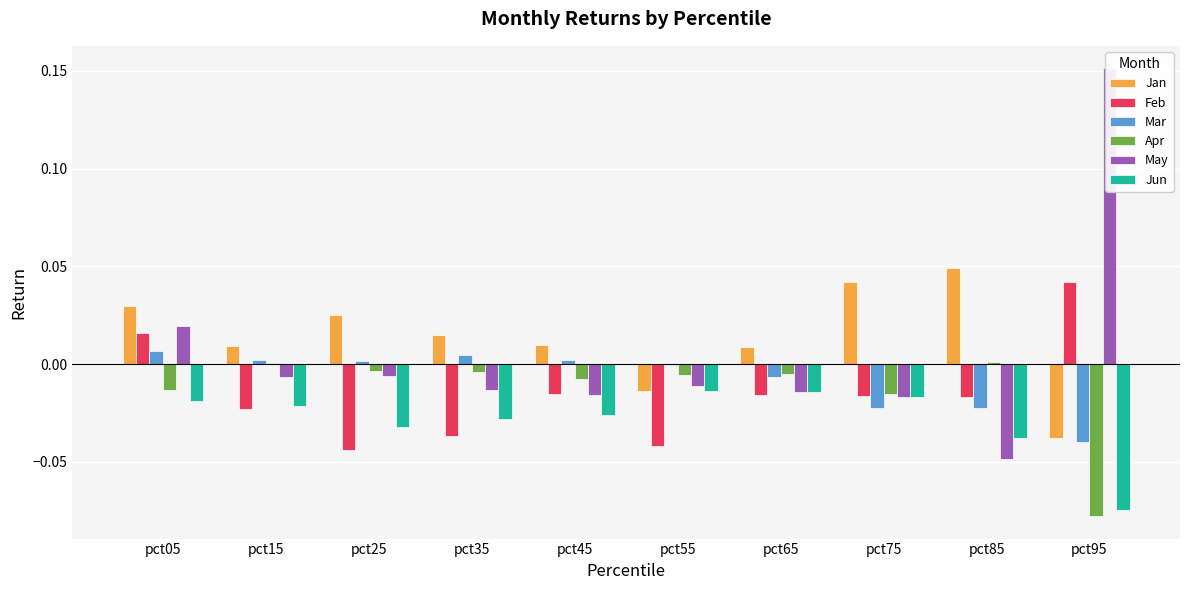

Reading left to right, list all the values displayed in this chart.

Jan: pct05=0.0	pct15=0.0	pct25=0.0	pct35=0.0	pct45=0.0	pct55=-0.0	pct65=0.0	pct75=0.0	pct85=0.0	pct95=-0.0
Feb: pct05=0.0	pct15=-0.0	pct25=-0.0	pct35=-0.0	pct45=-0.0	pct55=-0.0	pct65=-0.0	pct75=-0.0	pct85=-0.0	pct95=0.0
Mar: pct05=0.0	pct15=0.0	pct25=0.0	pct35=0.0	pct45=0.0	pct55=-0.0	pct65=-0.0	pct75=-0.0	pct85=-0.0	pct95=-0.0
Apr: pct05=-0.0	pct15=0.0	pct25=-0.0	pct35=-0.0	pct45=-0.0	pct55=-0.0	pct65=-0.0	pct75=-0.0	pct85=0.0	pct95=-0.1
May: pct05=0.0	pct15=-0.0	pct25=-0.0	pct35=-0.0	pct45=-0.0	pct55=-0.0	pct65=-0.0	pct75=-0.0	pct85=-0.0	pct95=0.2
Jun: pct05=-0.0	pct15=-0.0	pct25=-0.0	pct35=-0.0	pct45=-0.0	pct55=-0.0	pct65=-0.0	pct75=-0.0	pct85=-0.0	pct95=-0.1